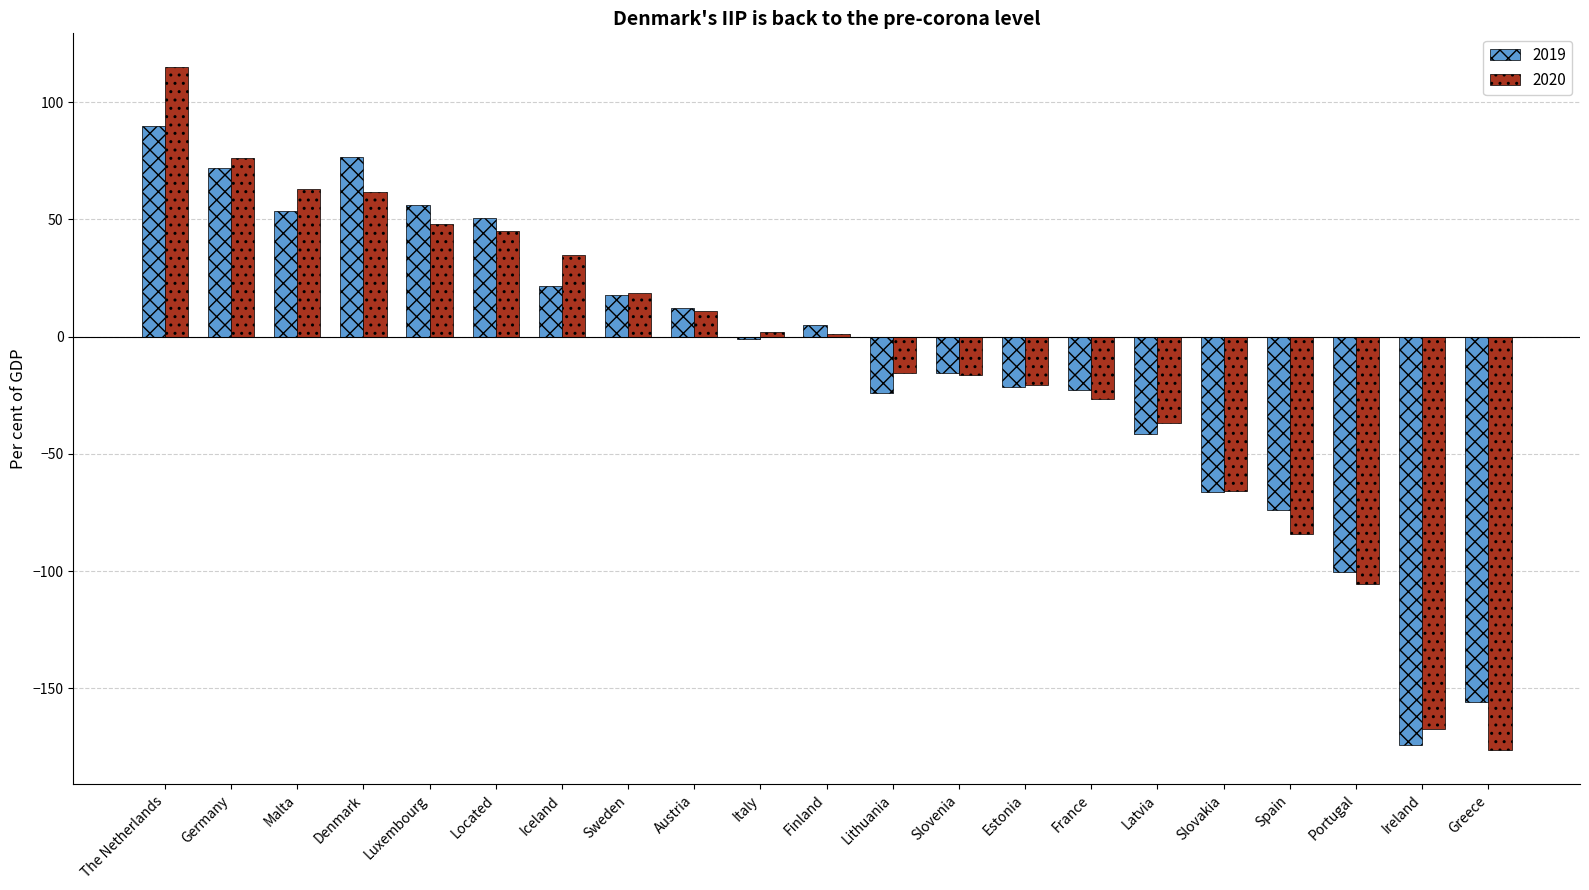

What are all the series names shown in the legend?

2019, 2020